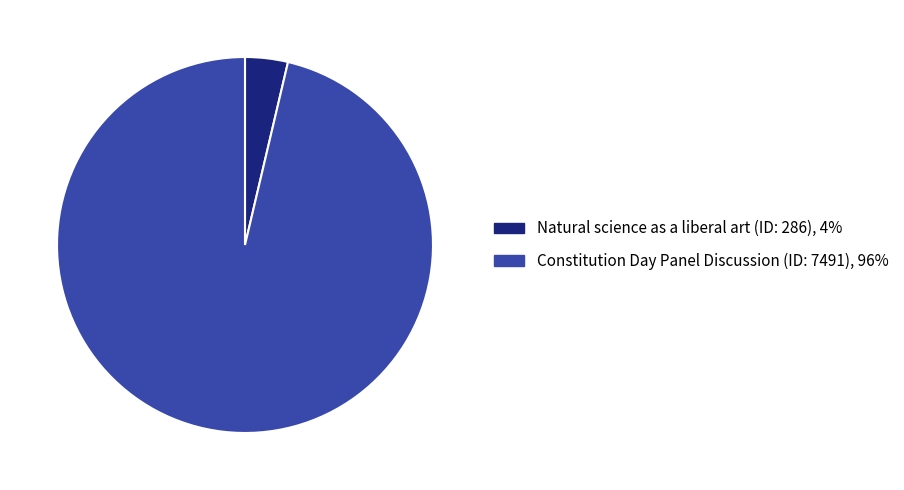

Is it true that Natural science as a liberal art (ID: 286) is 4% of the pie?

True